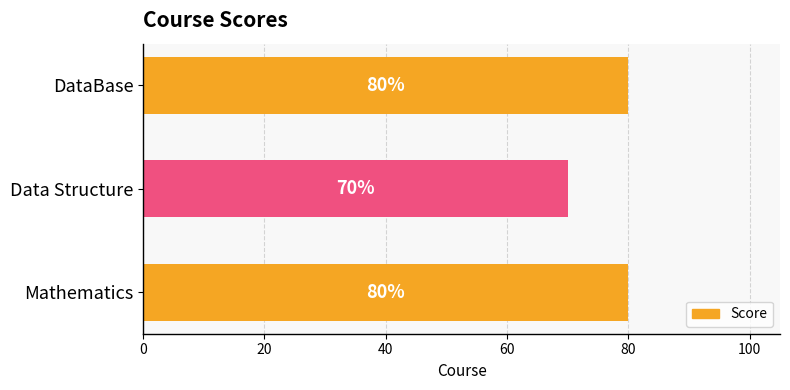

At which category does the chart reach its minimum across all series?

Data Structure